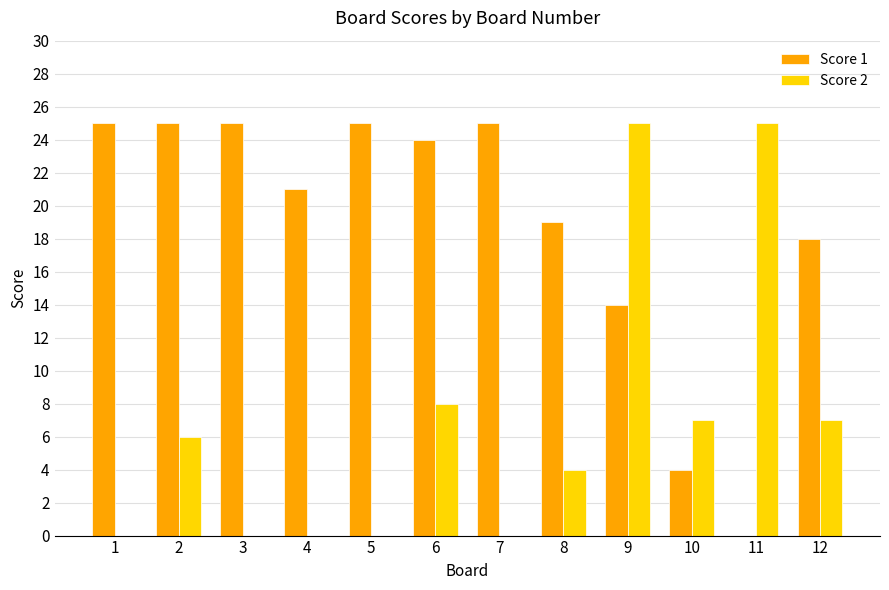

At which label is Score 1 closest to 12?

9